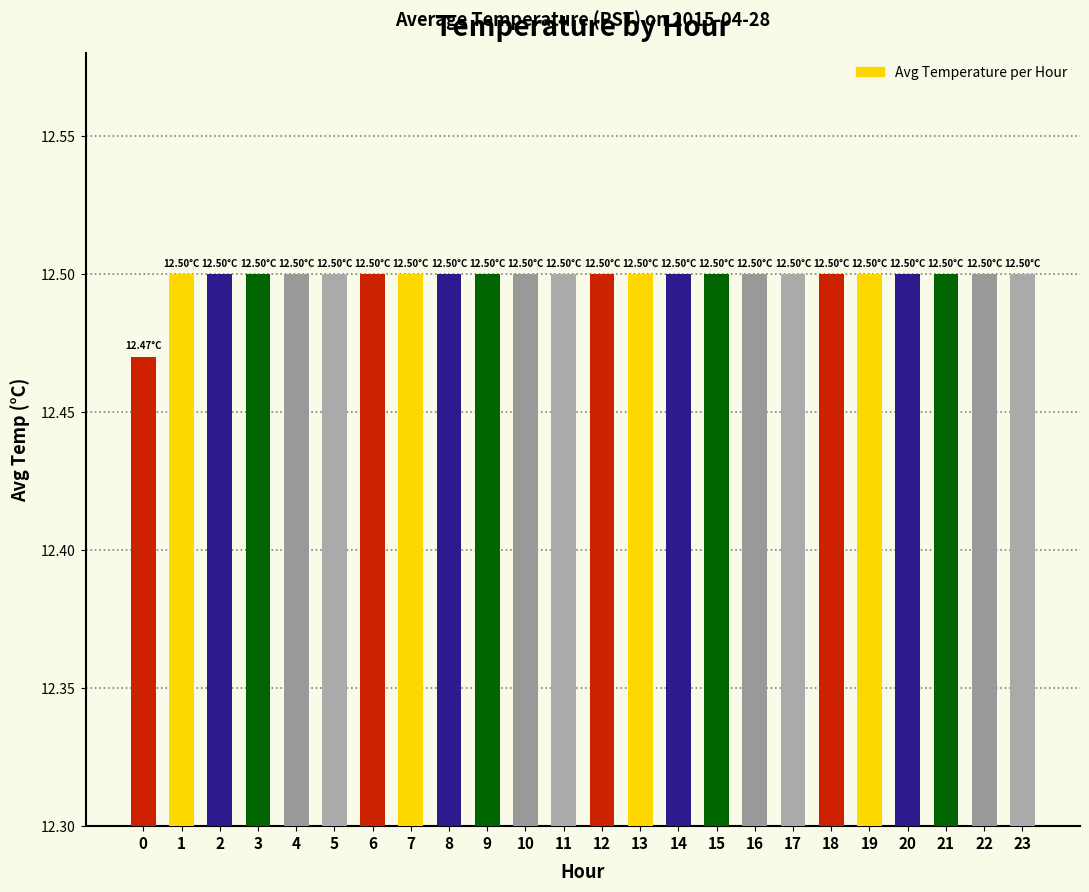

What is the sum of the values at 5 and 8?

25.0